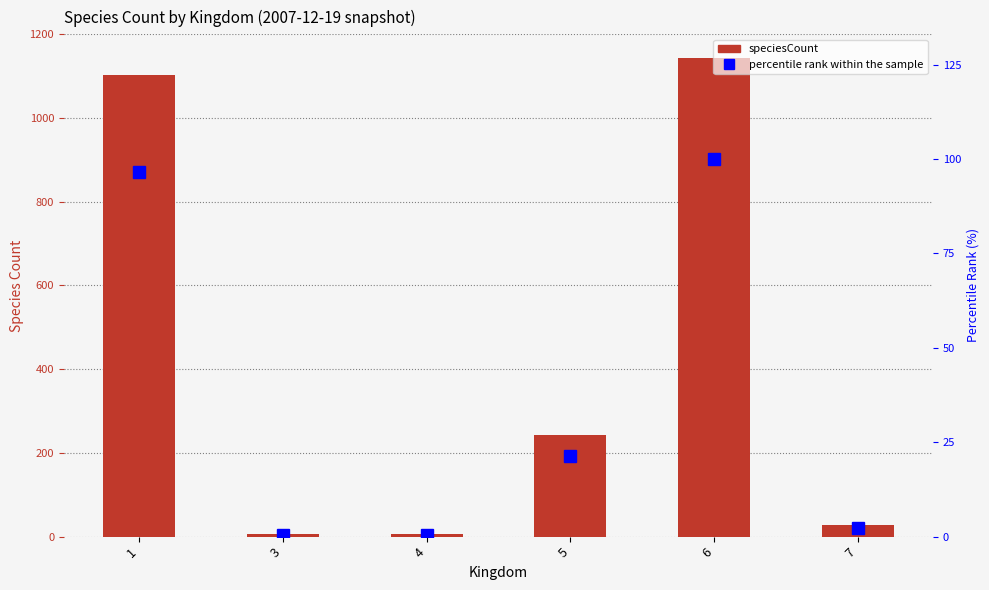

How many distinct data groups are displayed?

2